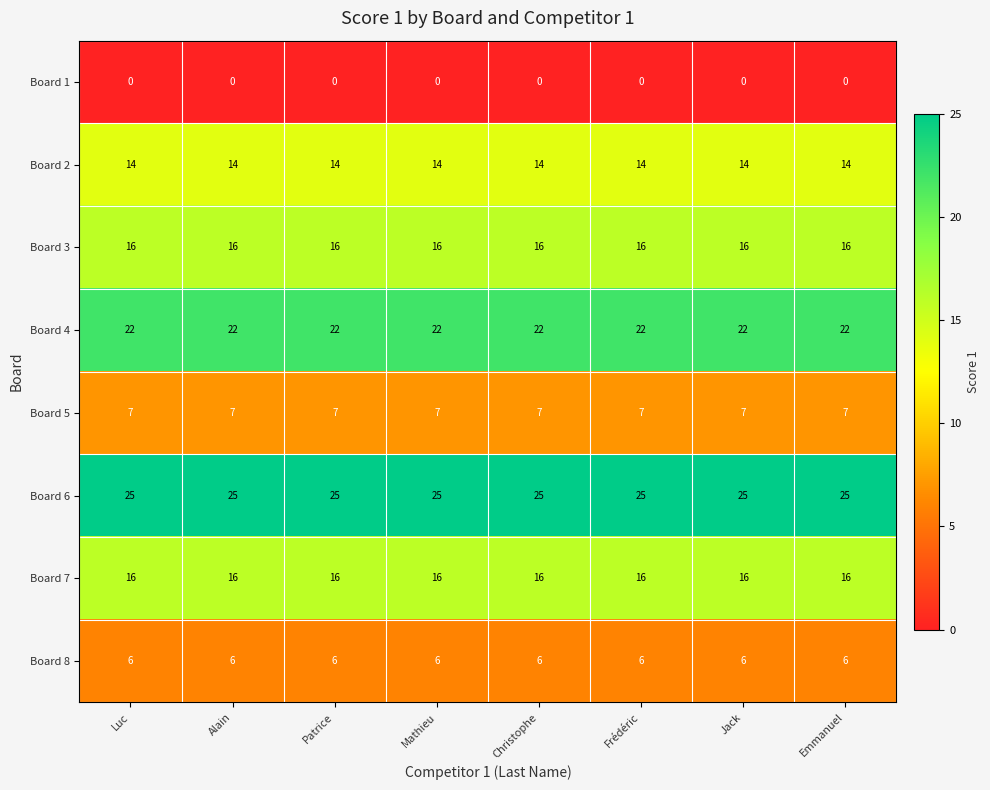

Is the value of Board 1 at Alain greater than the value of Board 2 at Christophe?

No